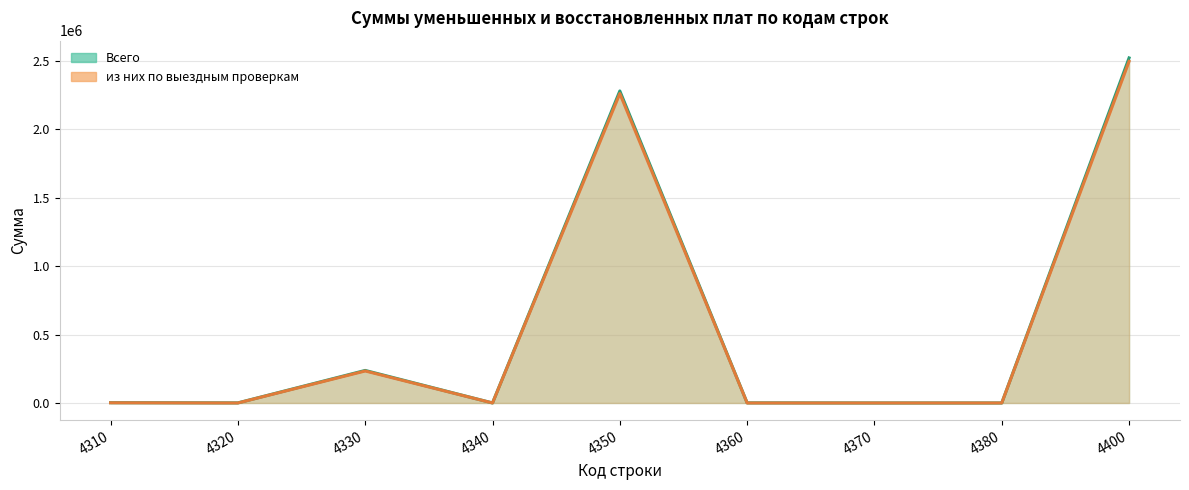

Read the из них по выездным проверкам value at 4400.

2494794